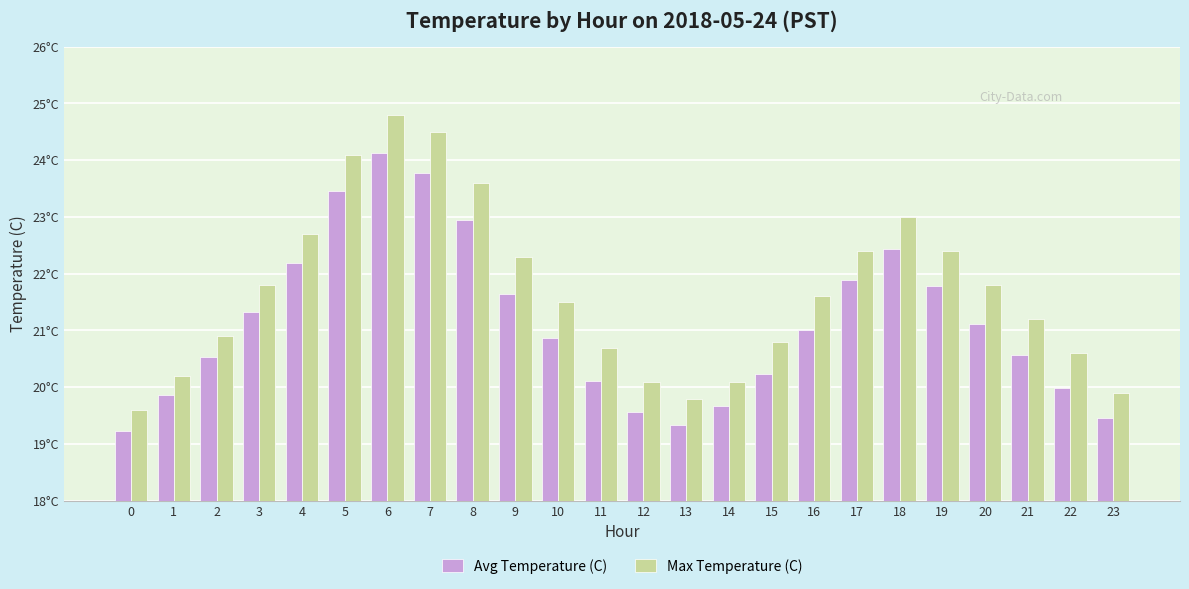

What are all the series names shown in the legend?

Avg Temperature (C), Max Temperature (C)